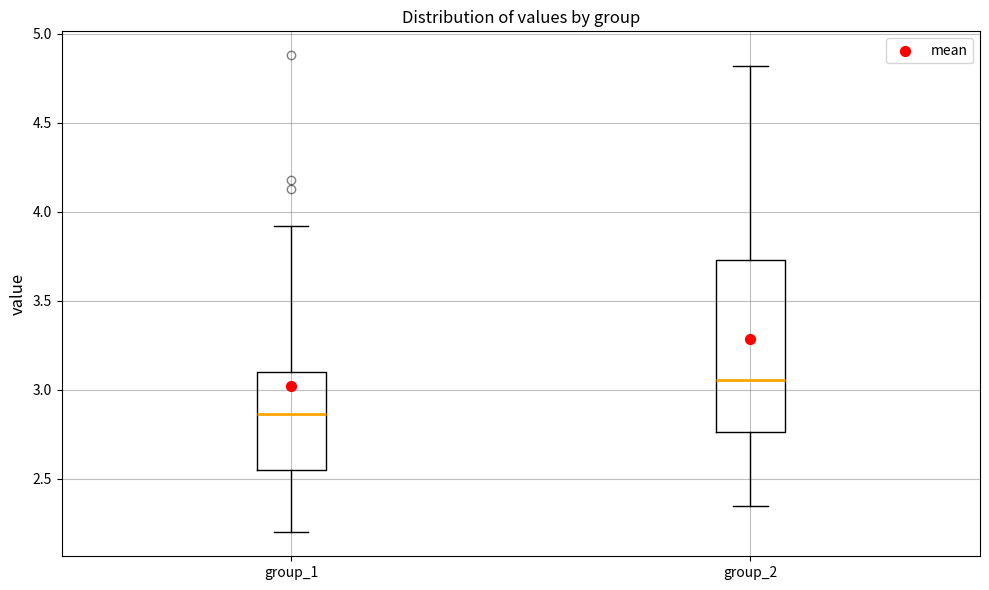

Comparing the boxes themselves (not the whiskers), which one is the tallest?

group_2